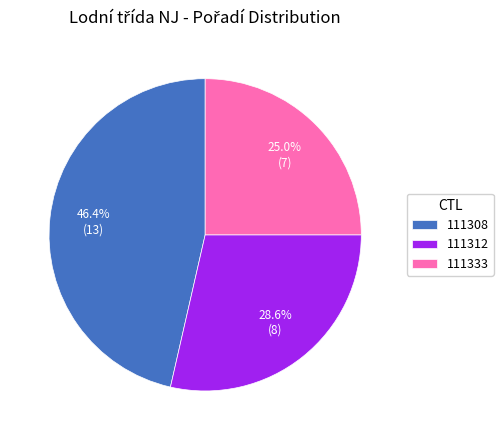

Which category has the smallest portion of the pie?

111333